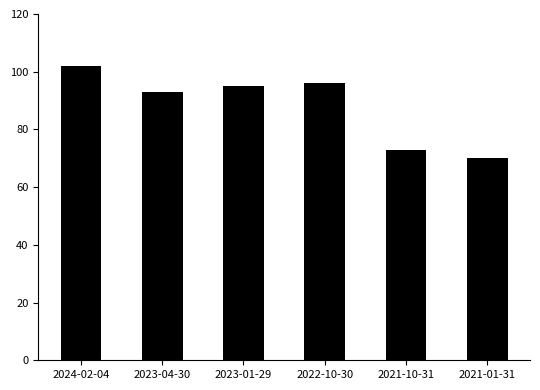

Is it true that the value at 2023-04-30 is 93?

True